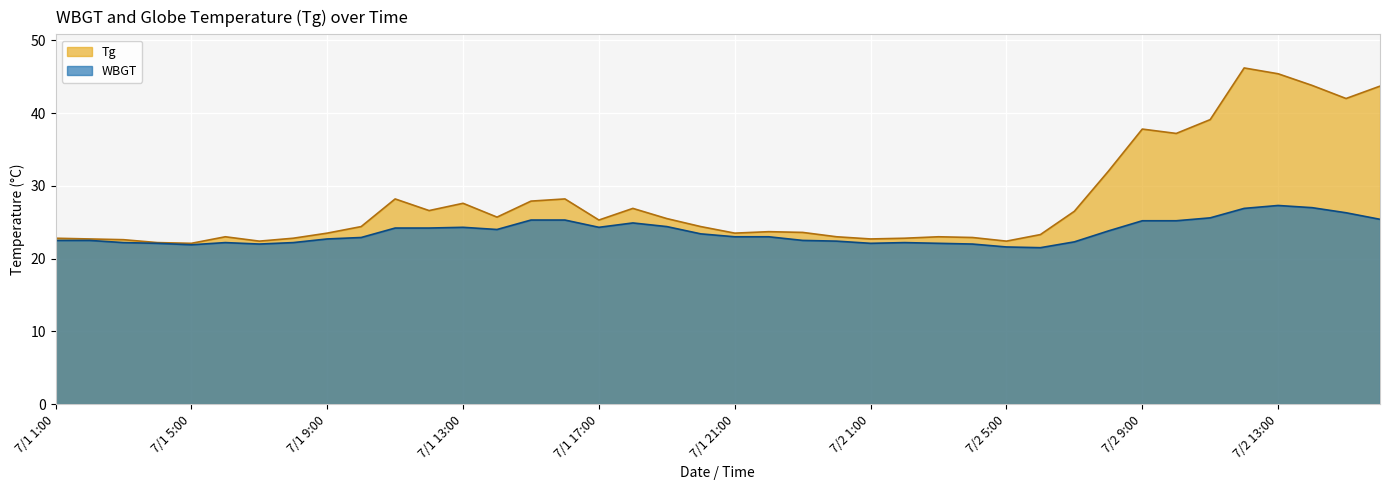

In Tg, how many points are higher than both neighbors (excluding endpoints)?

9